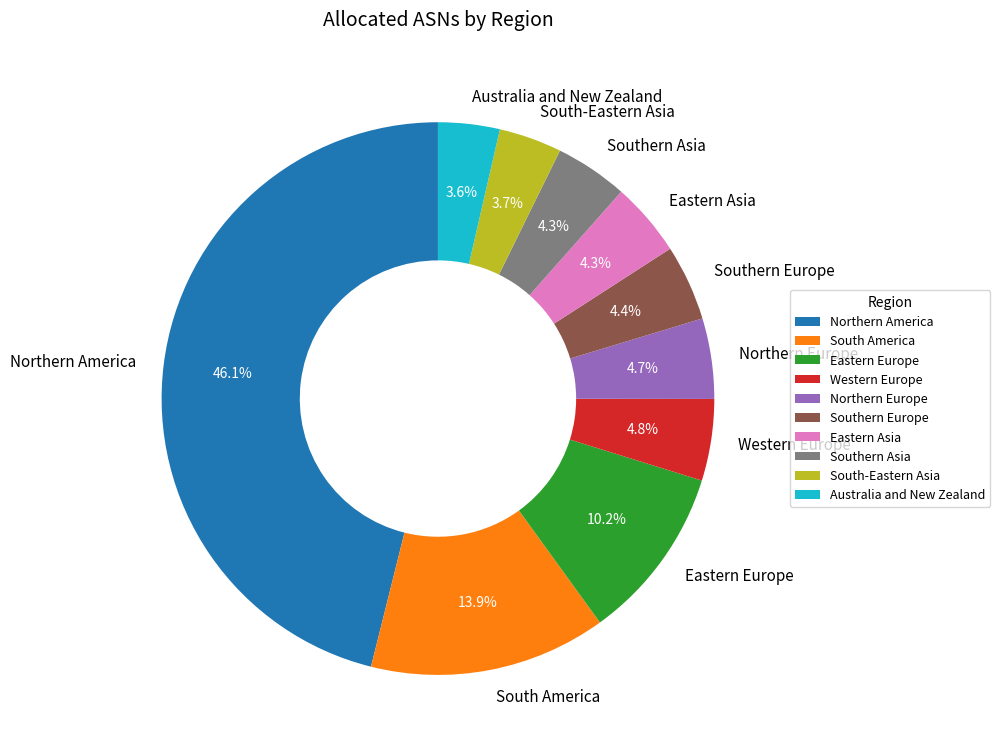

How many segments does this pie chart have?

10